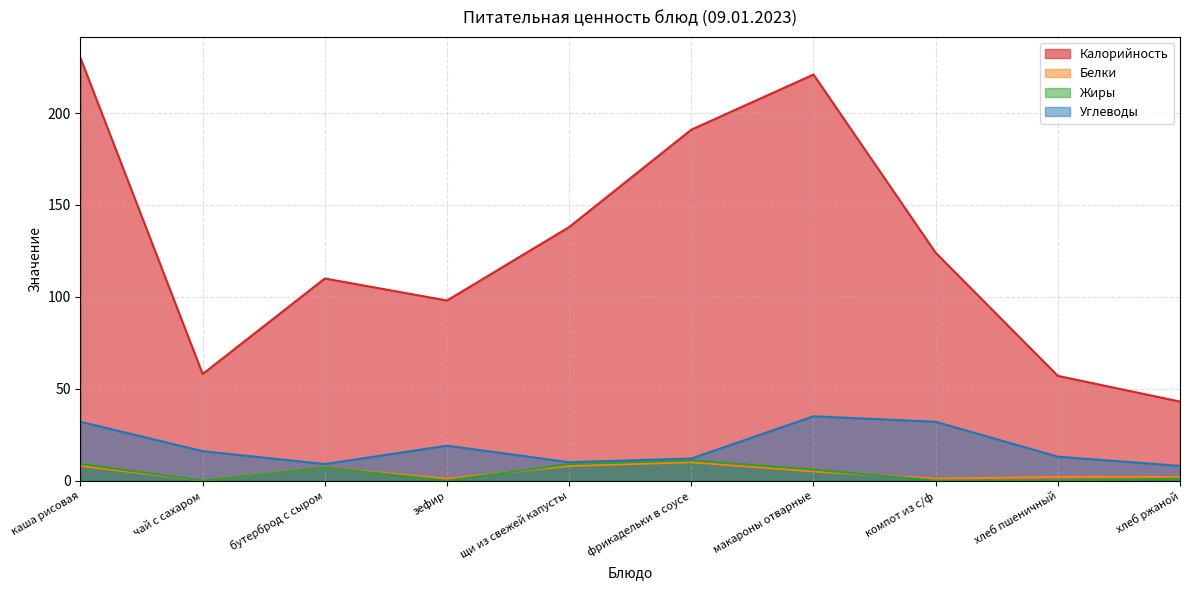

True or false: Жиры and Углеводы intersect in this chart.

False